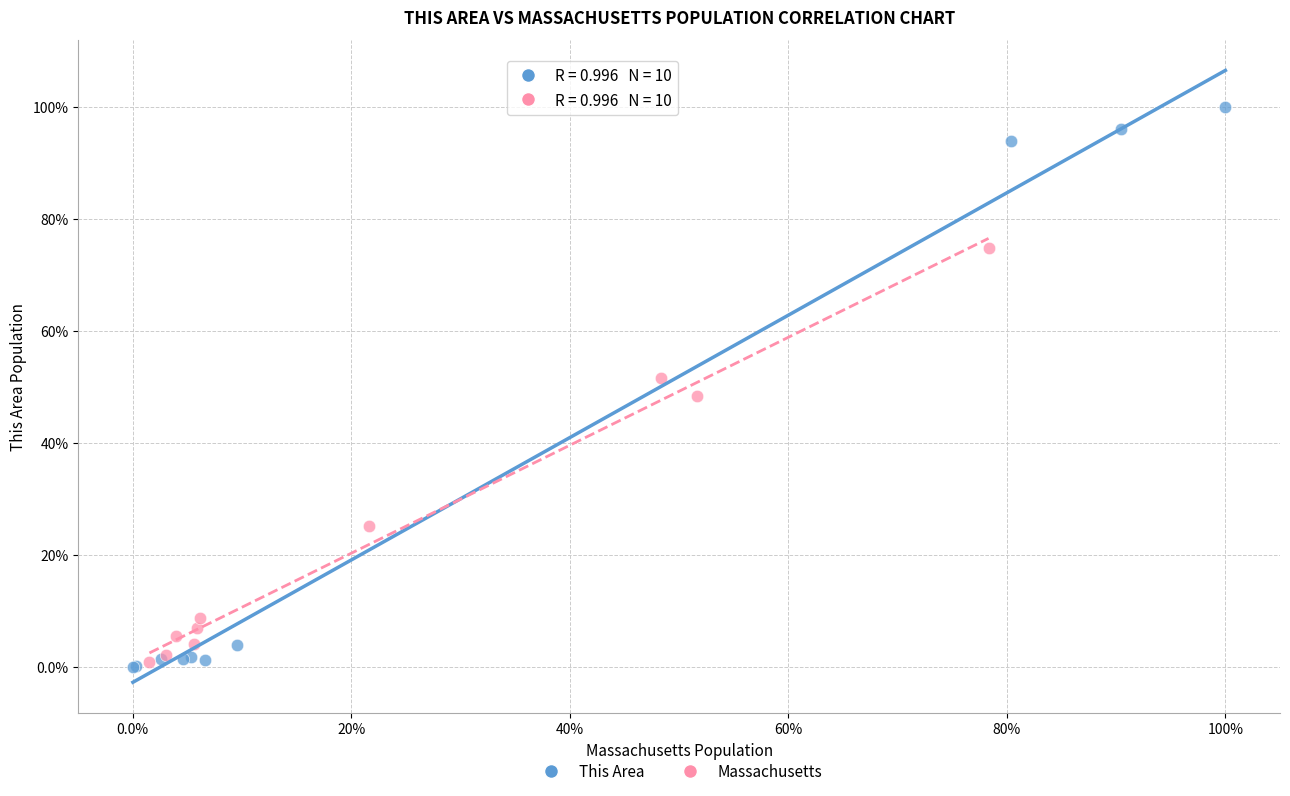

What are all the series names shown in the legend?

This Area, Massachusetts